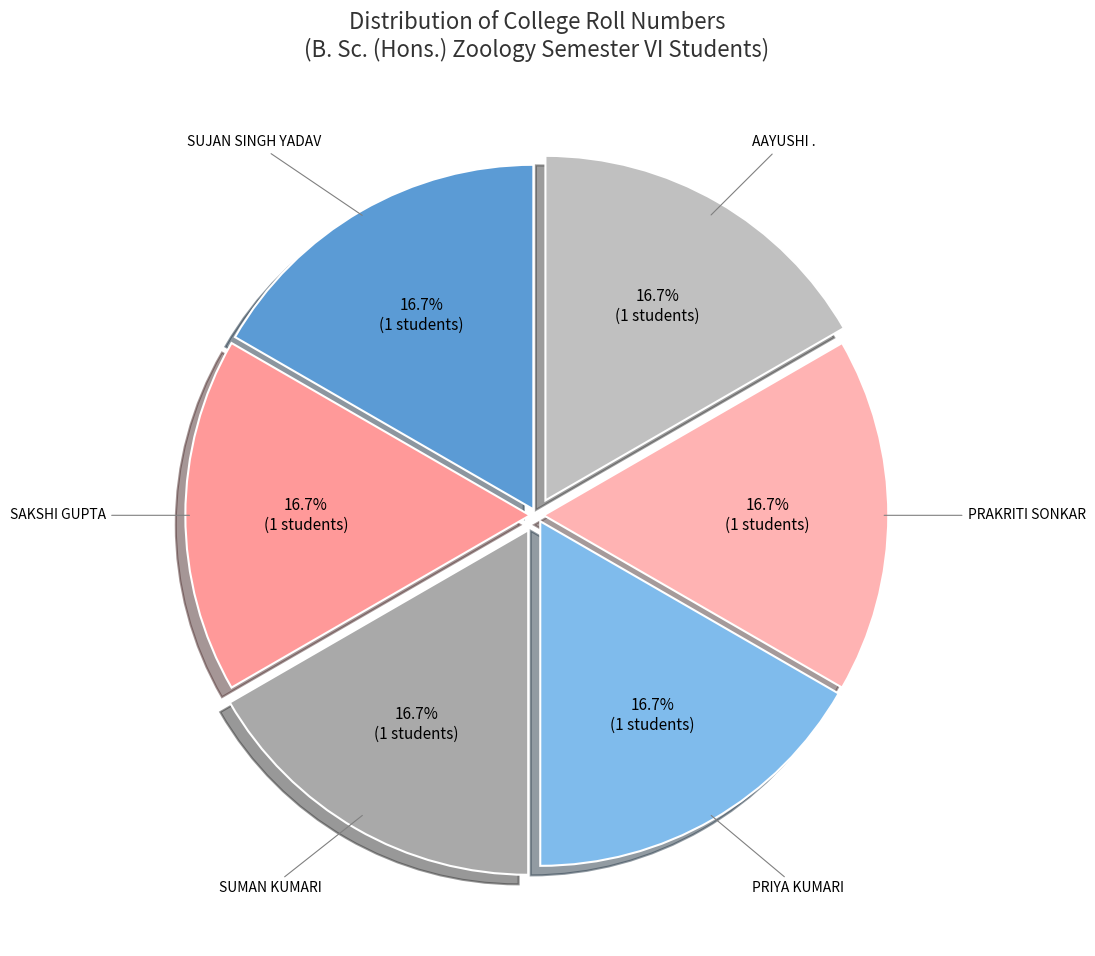

To the nearest percent, what percentage of the pie is SUJAN SINGH YADAV?

17%